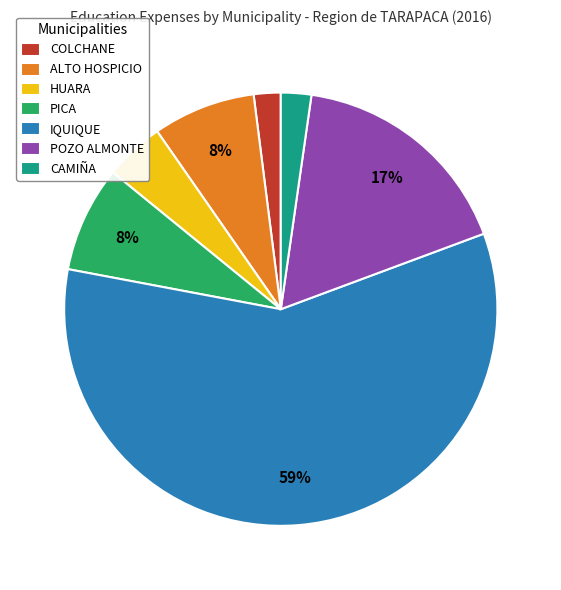

Which slice is the largest?

IQUIQUE